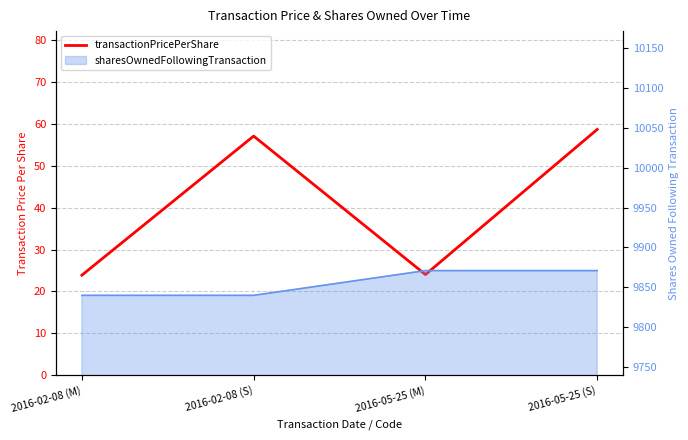

Is it true that the value at 2016-05-25 (M) is 36.1?

False